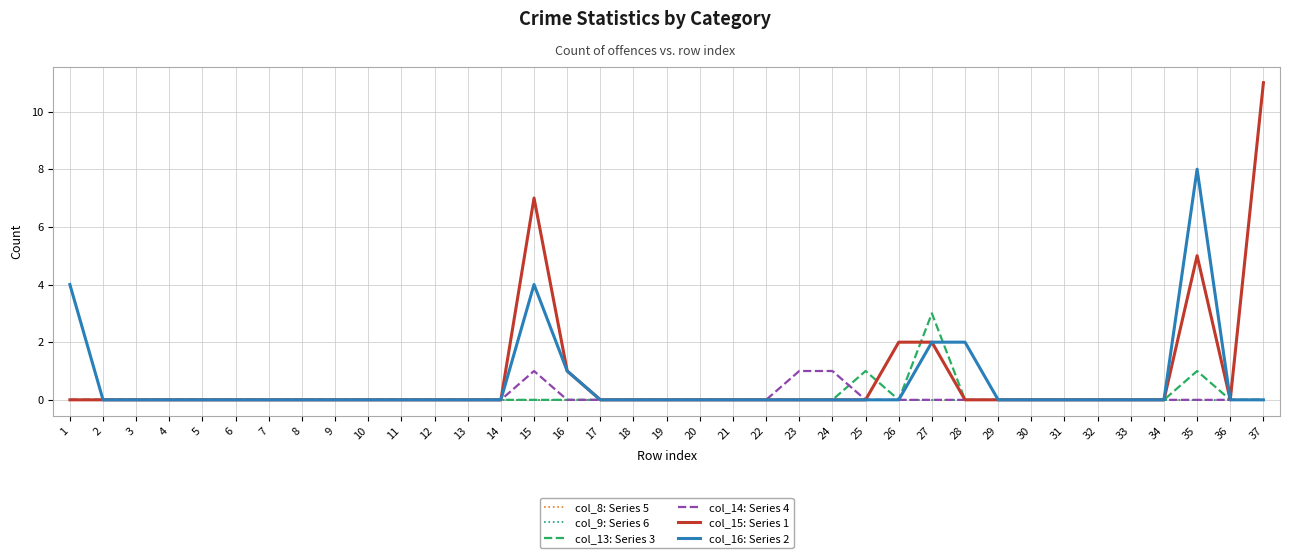

How many interior local valleys does the col_13: Series 3 series have?

1